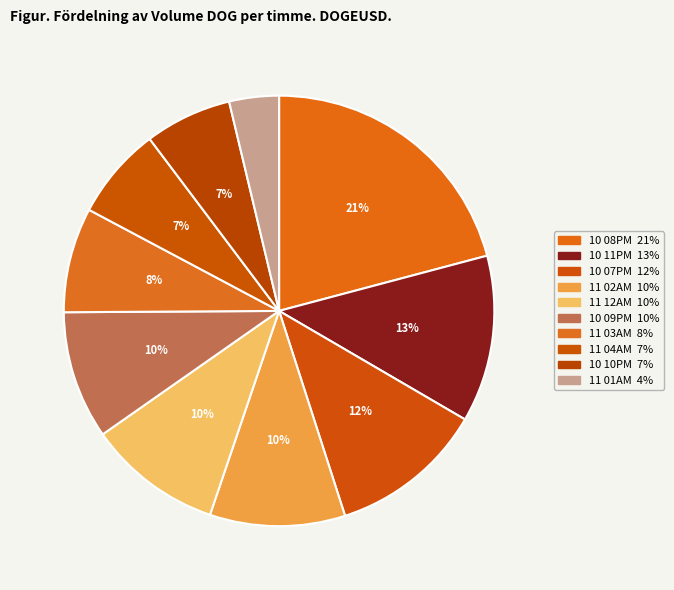

How many segments does this pie chart have?

10